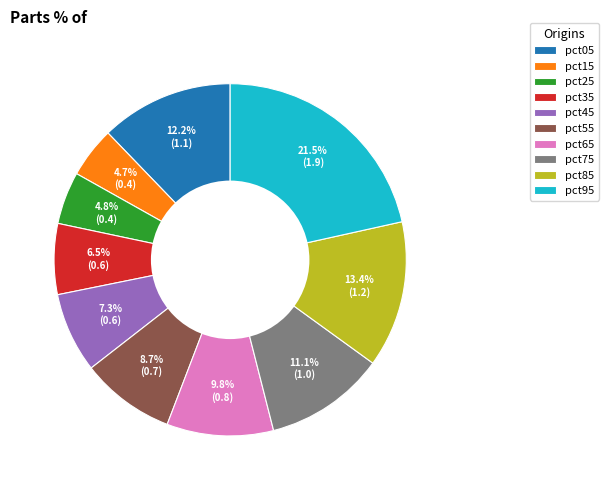

To the nearest percent, what is the combined percentage of pct25 and pct95?

26%